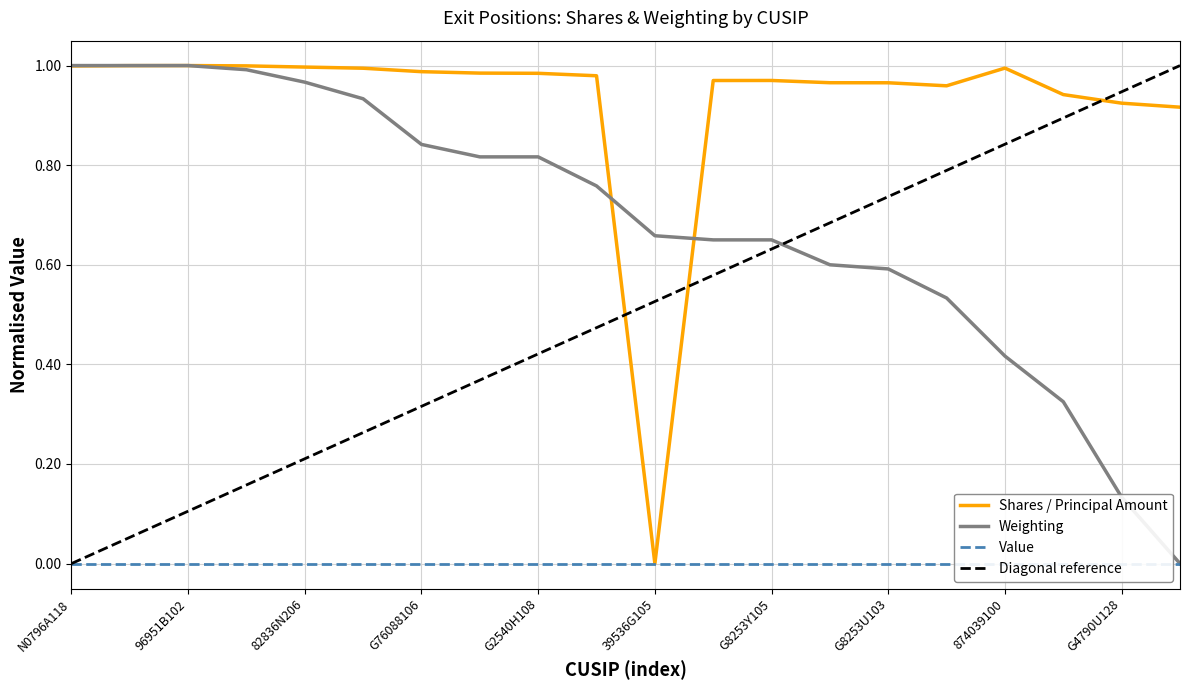

At how many categories does at least one series exceed 0?

20